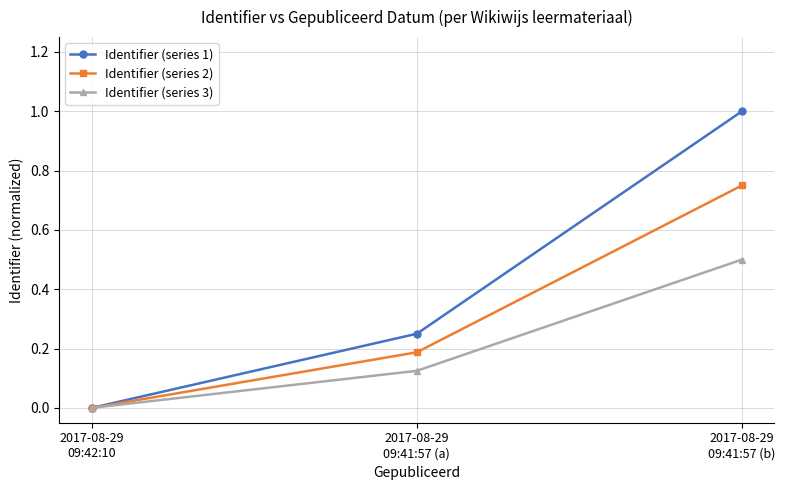

Which series has the widest spread of values?

Identifier (series 1)